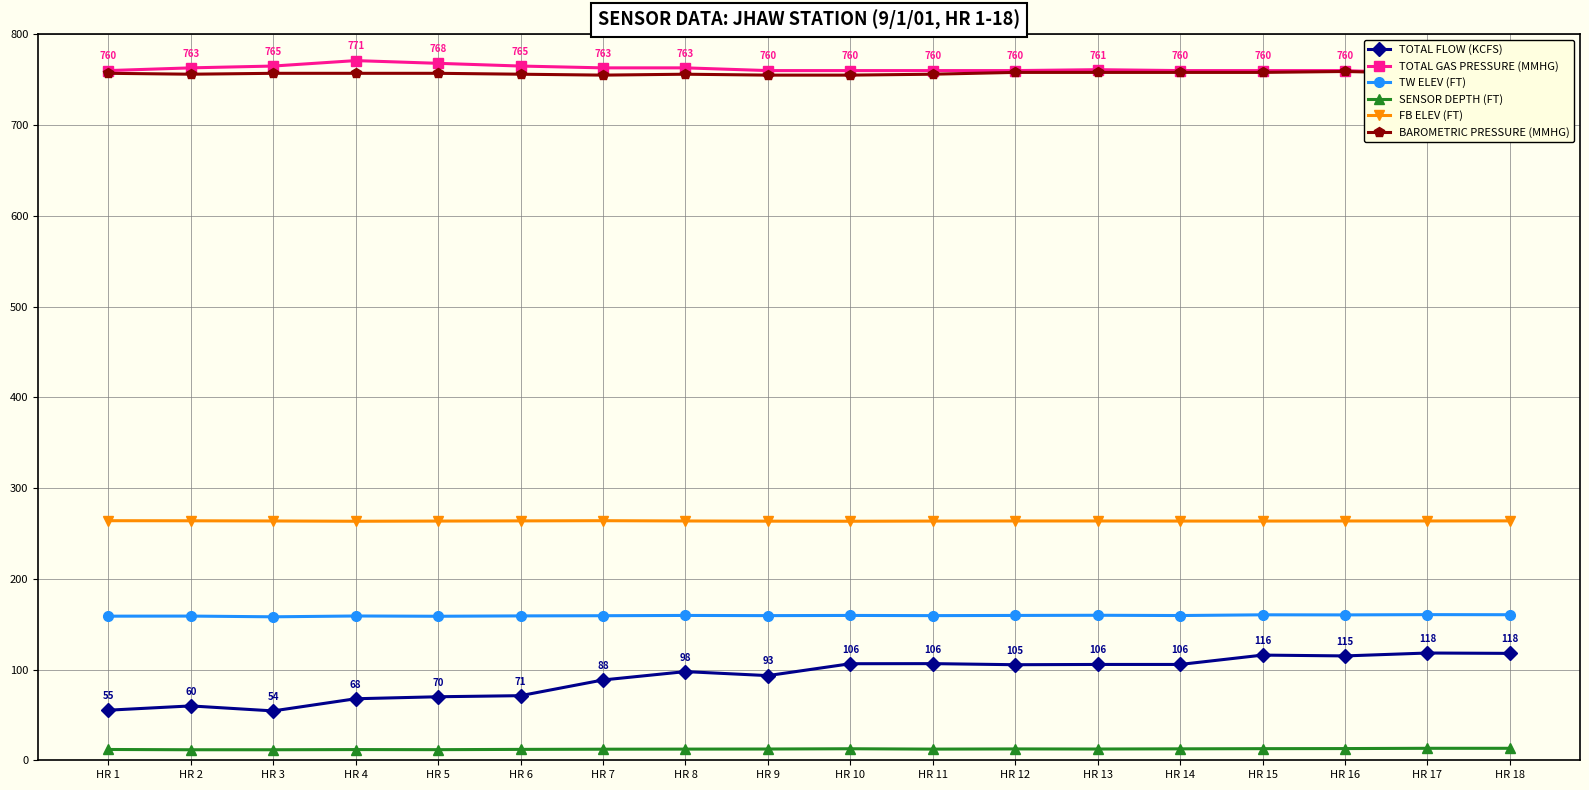

Is it true that BAROMETRIC PRESSURE (MMHG) equals 343.5 at HR 4?

False